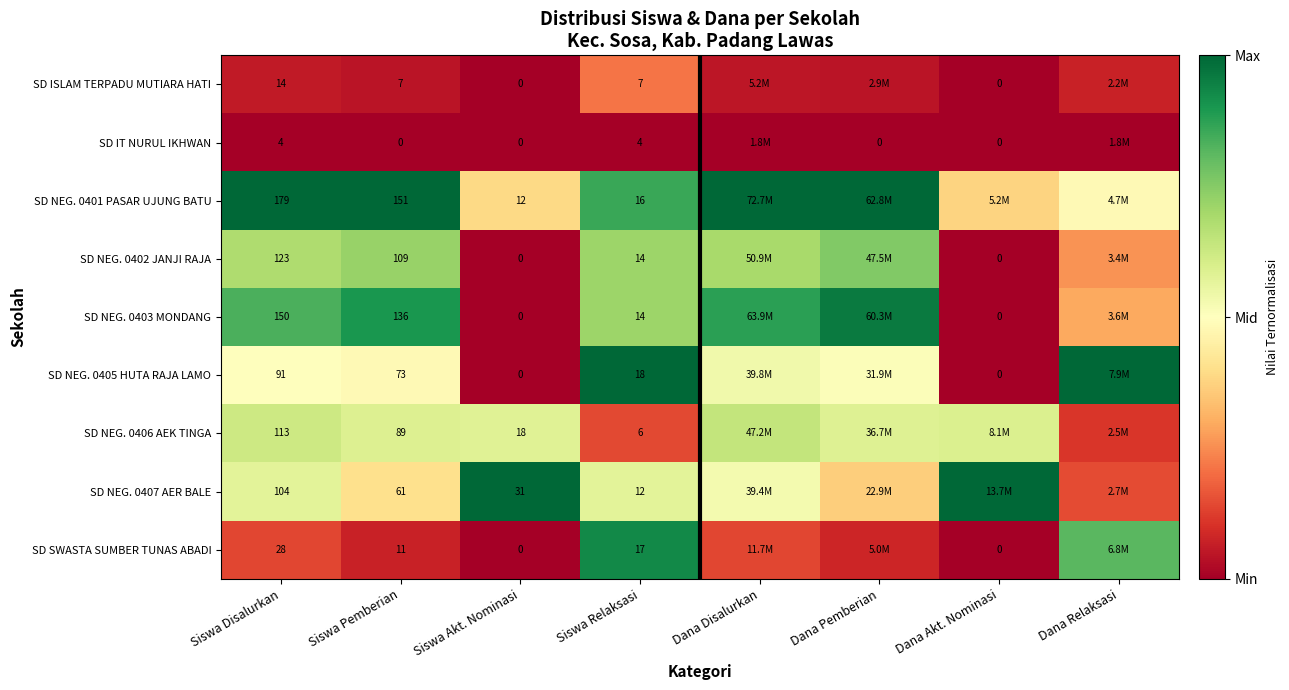

Is the value of SD NEG. 0405 HUTA RAJA LAMO at Siswa Disalurkan greater than the value of SD IT NURUL IKHWAN at Siswa Disalurkan?

Yes